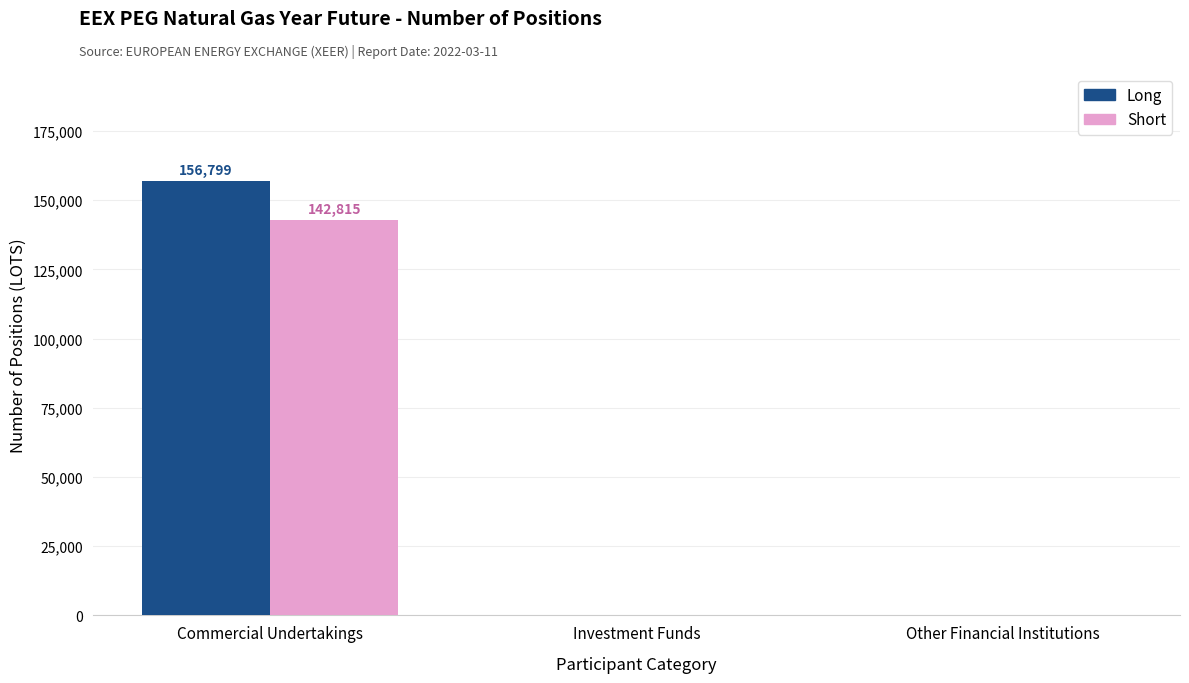

What is the total value across all series at Commercial Undertakings?

299614